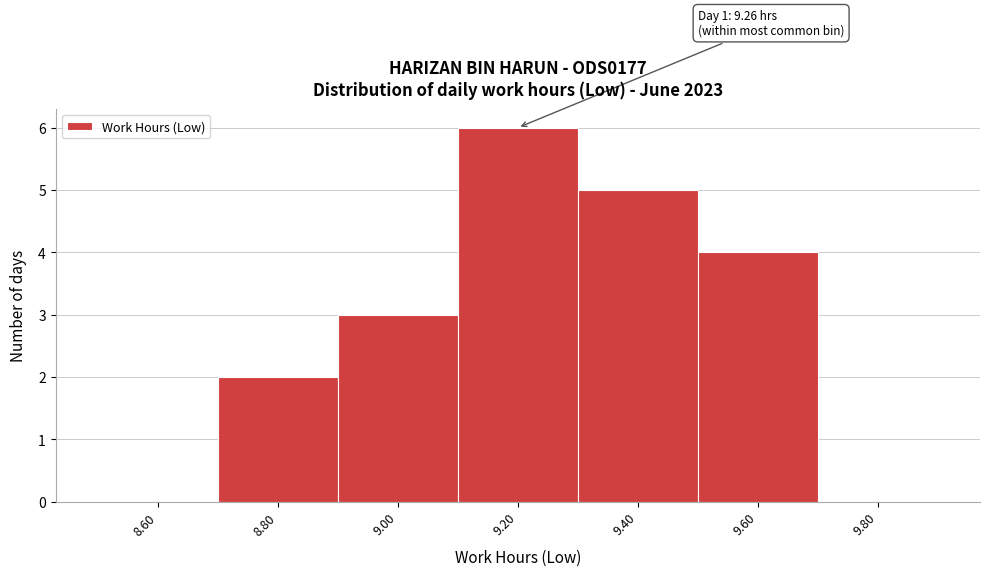

Which range on the x-axis has the tallest bar?

9.1 to 9.3